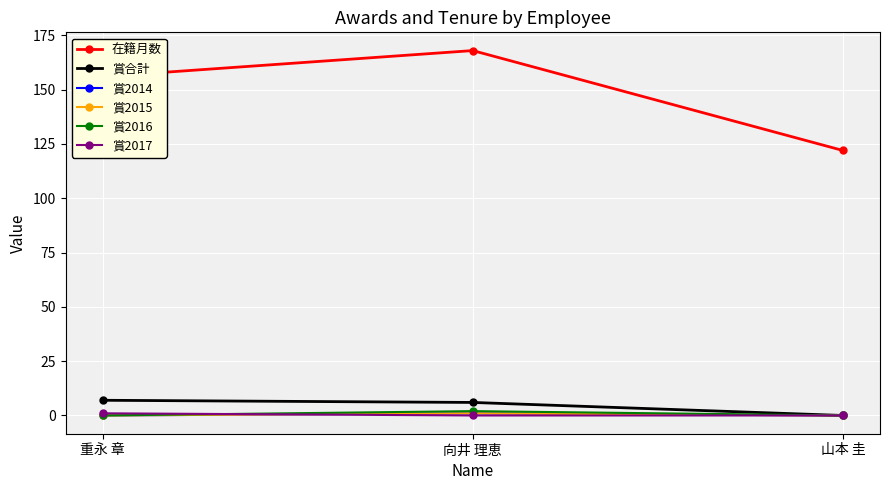

Rank the categories by 賞合計 value from lowest to highest.

山本 圭, 向井 理恵, 重永 章